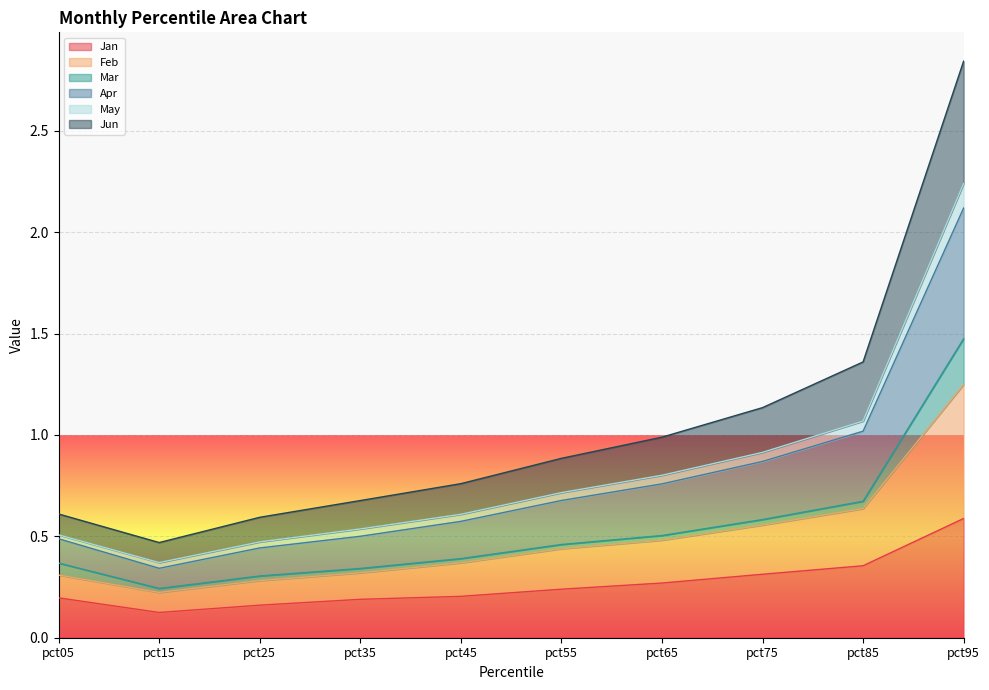

At which category is the sum across all series the highest?

pct95